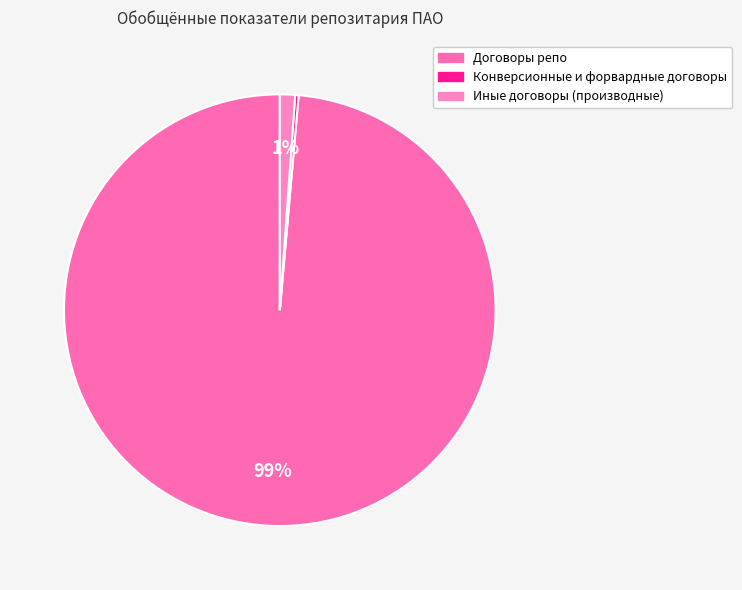

To the nearest percent, what is the combined percentage of Конверсионные и форвардные договоры and Иные договоры (производные)?

1%